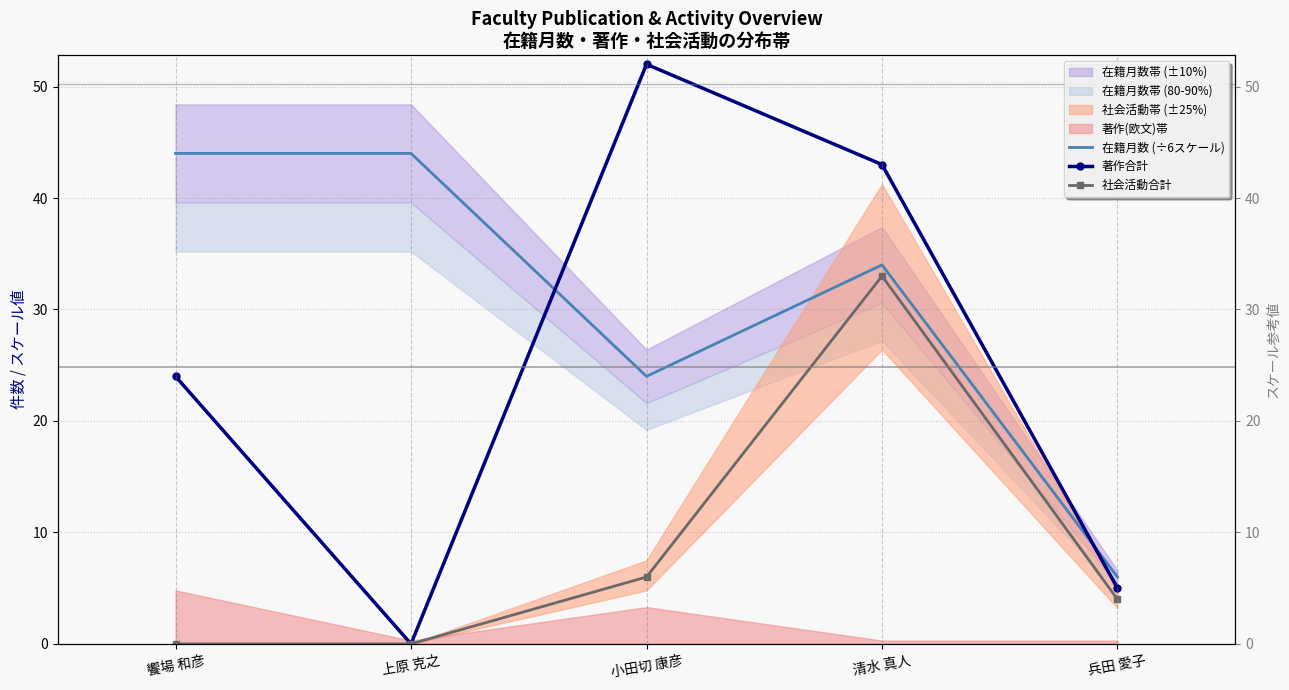

List the labels in order of 在籍月数 (÷6スケール) value, smallest first.

兵田 愛子, 小田切 康彦, 清水 真人, 饗場 和彦, 上原 克之